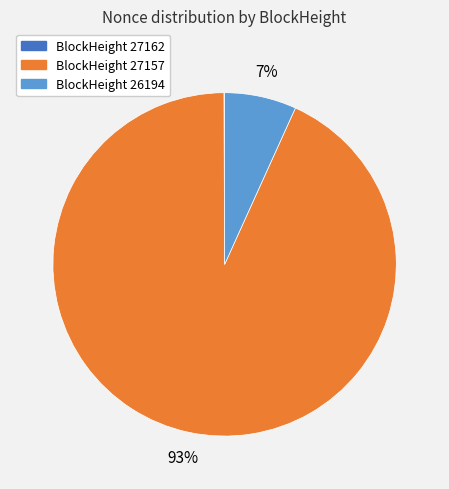

To the nearest percent, what is the difference between the largest and smallest slice percentages?

93%